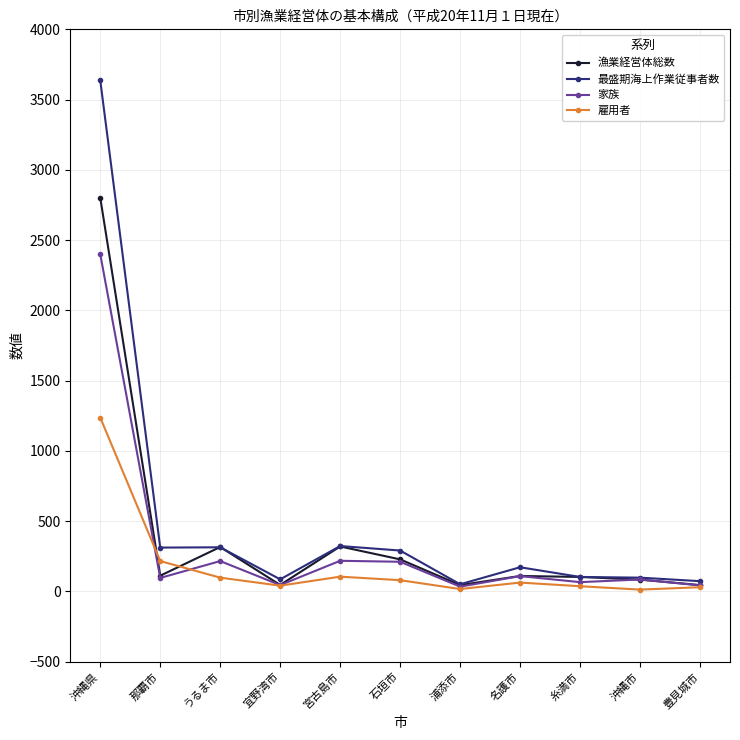

List the series in order of their peak value, lowest first.

雇用者, 家族, 漁業経営体総数, 最盛期海上作業従事者数